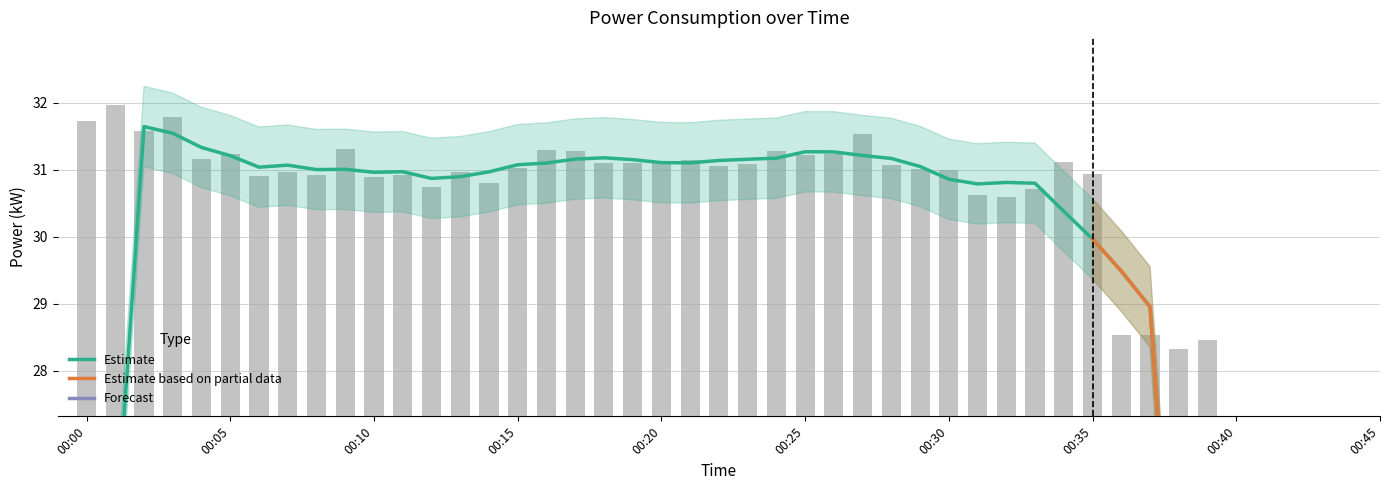

List the labels in order of value, largest first.

00:01, 00:03, 00:00, 00:02, 00:27, 00:09, 00:16, 00:17, 00:24, 00:05, 00:26, 00:25, 00:04, 00:21, 00:20, 00:34, 00:18, 00:19, 00:23, 00:28, 00:22, 00:15, 00:29, 00:30, 00:07, 00:13, 00:35, 00:08, 00:11, 00:06, 00:10, 00:14, 00:12, 00:33, 00:31, 00:32, 00:36, 00:37, 00:39, 00:38